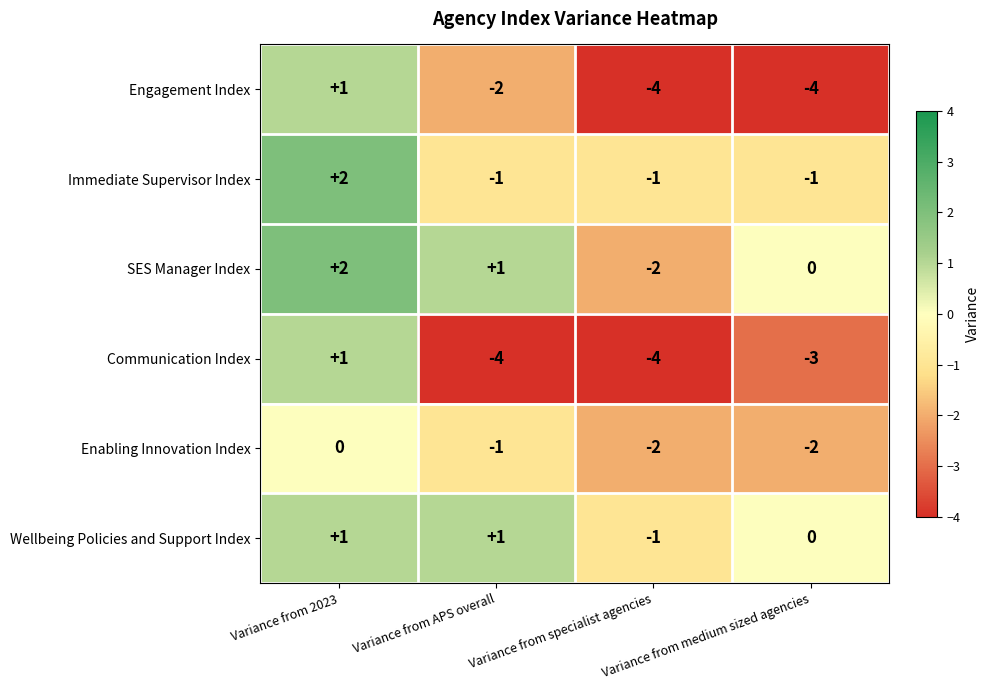

Is it true that SES Manager Index equals -1 at Variance from specialist agencies?

False